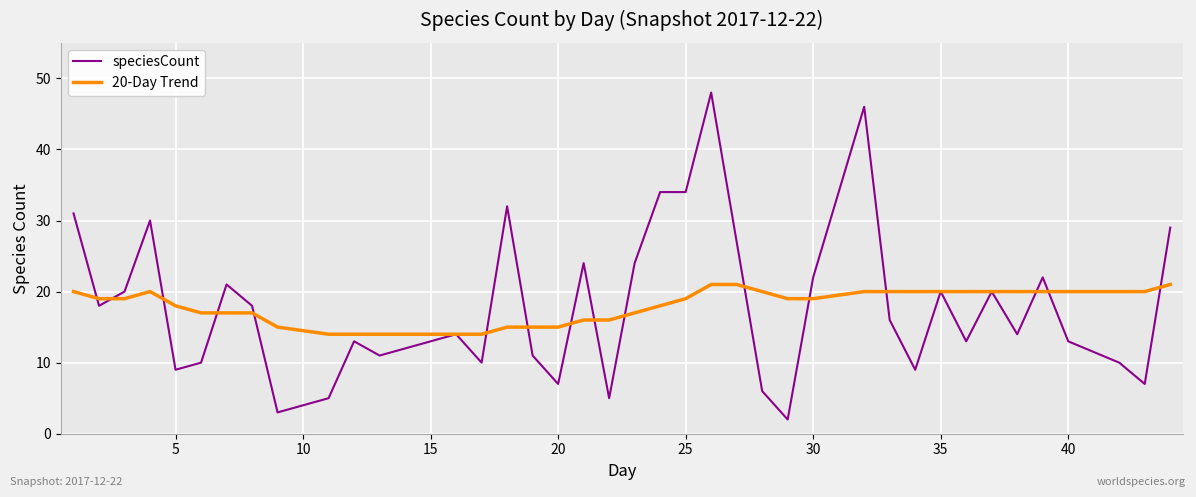

List the series in order of their peak value, highest first.

speciesCount, 20-Day Trend